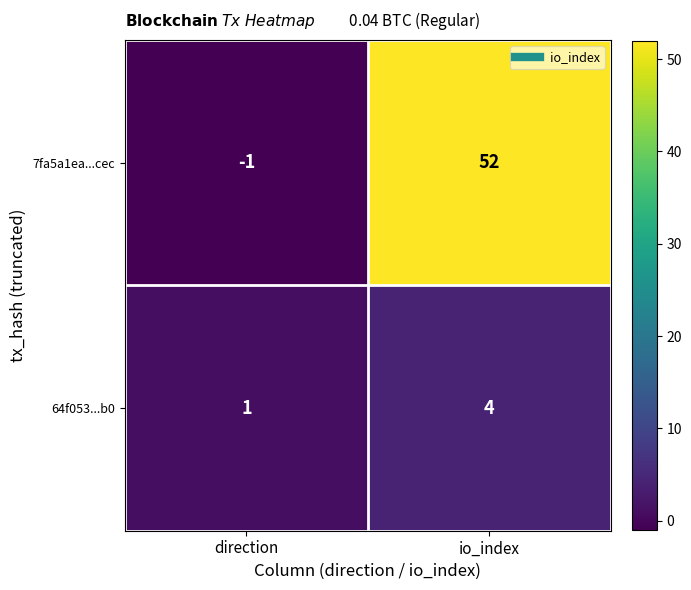

Rank the series at direction from highest to lowest value.

64f053...b0, 7fa5a1ea...cec